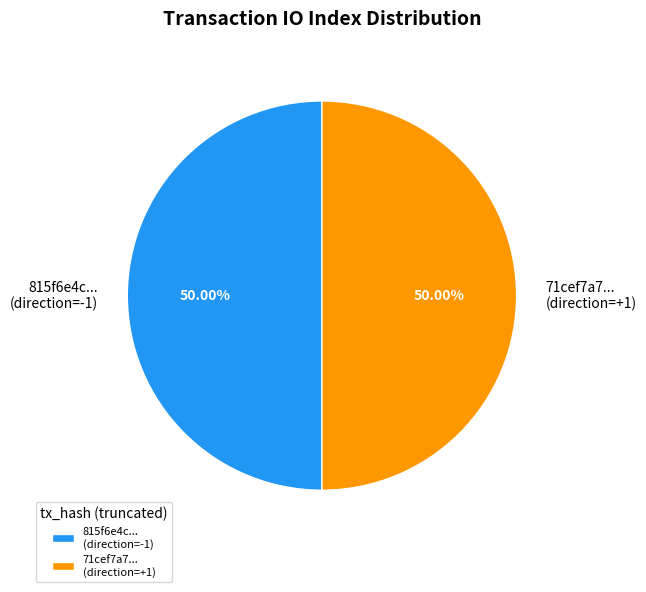

Count the number of slices in the pie.

2